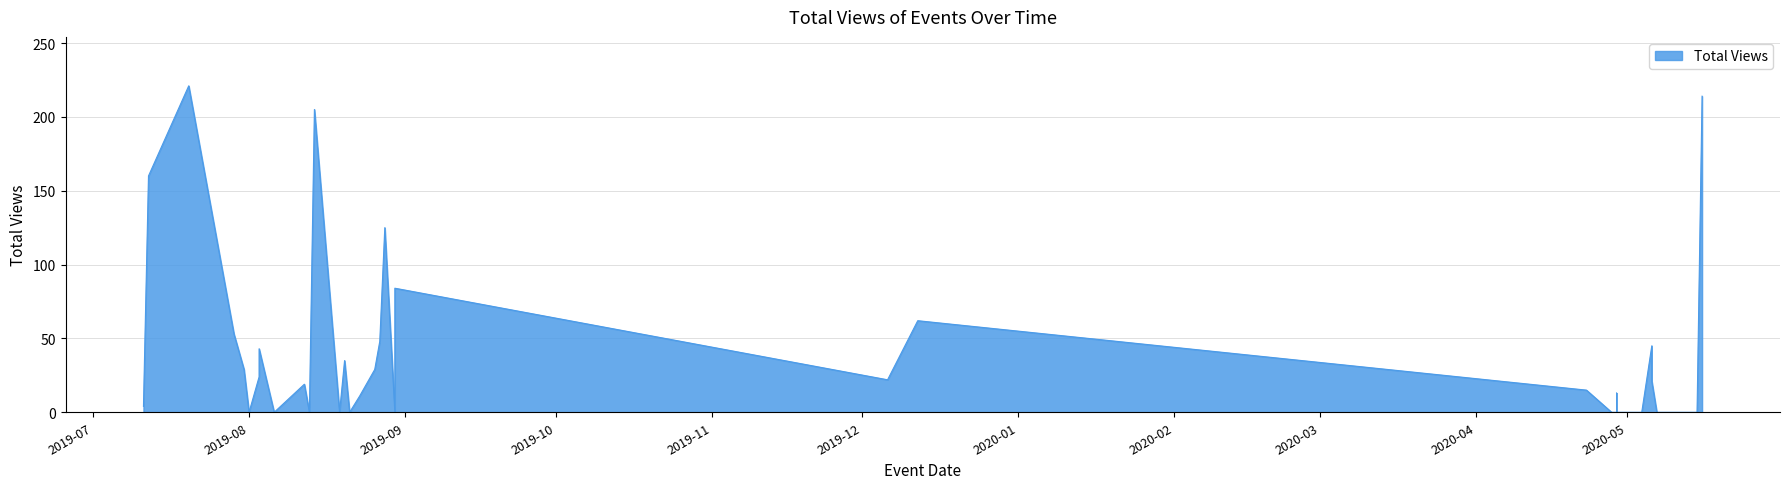

What is the label of the 37th point from the left?

2020-05-15